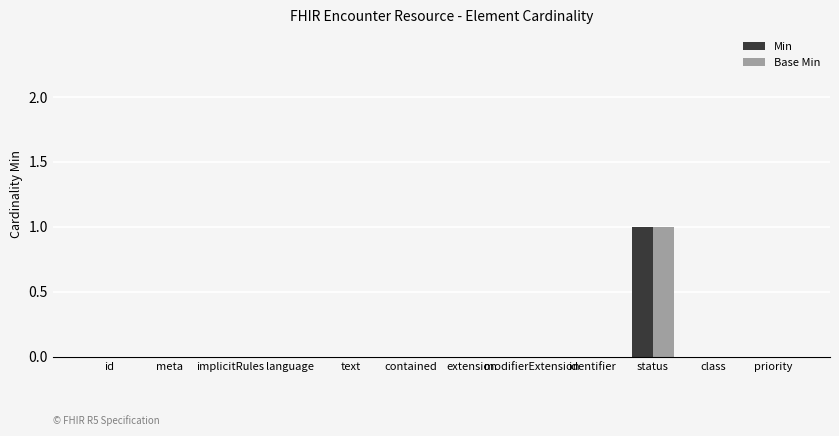

At which label does Base Min reach its peak?

status